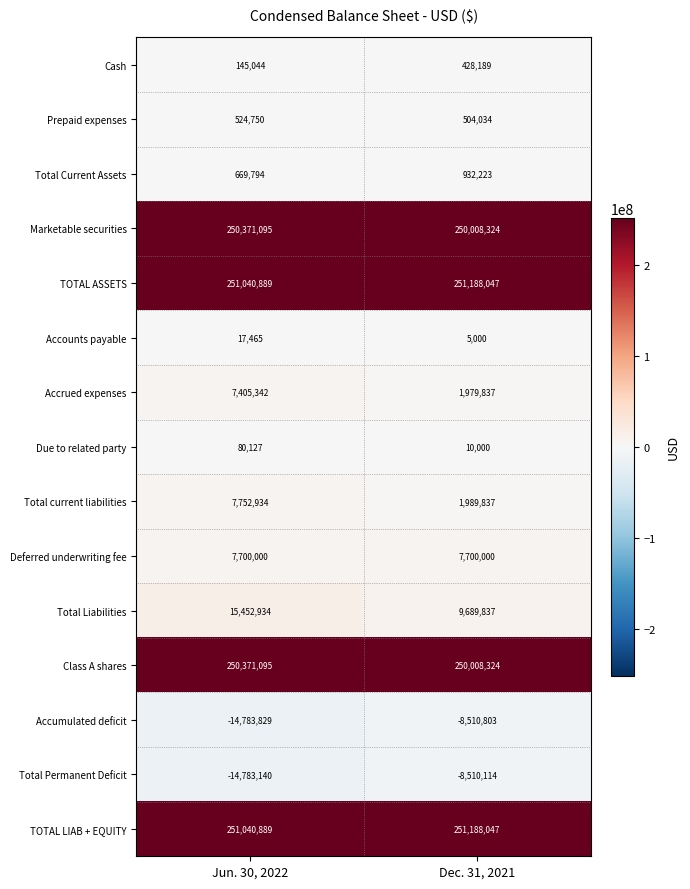

Reading right to left, list all the values displayed in this chart.

Cash: 428189	145044
Prepaid expenses: 504034	524750
Total Current Assets: 932223	669794
Marketable securities: 250008324	250371095
TOTAL ASSETS: 251188047	251040889
Accounts payable: 5000	17465
Accrued expenses: 1979837	7405342
Due to related party: 10000	80127
Total current liabilities: 1989837	7752934
Deferred underwriting fee: 7700000	7700000
Total Liabilities: 9689837	15452934
Class A shares: 250008324	250371095
Accumulated deficit: -8510803	-14783829
Total Permanent Deficit: -8510114	-14783140
TOTAL LIAB + EQUITY: 251188047	251040889